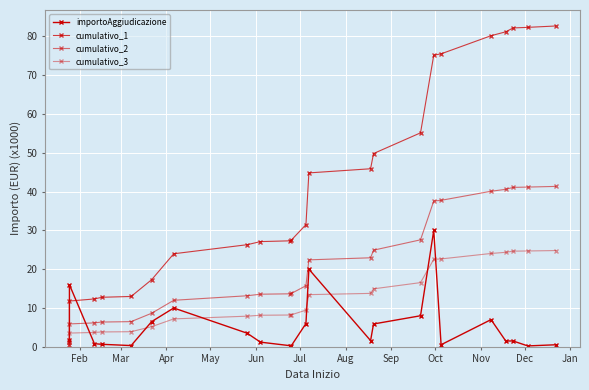

What are all the series names shown in the legend?

importoAggiudicazione, cumulativo_1, cumulativo_2, cumulativo_3